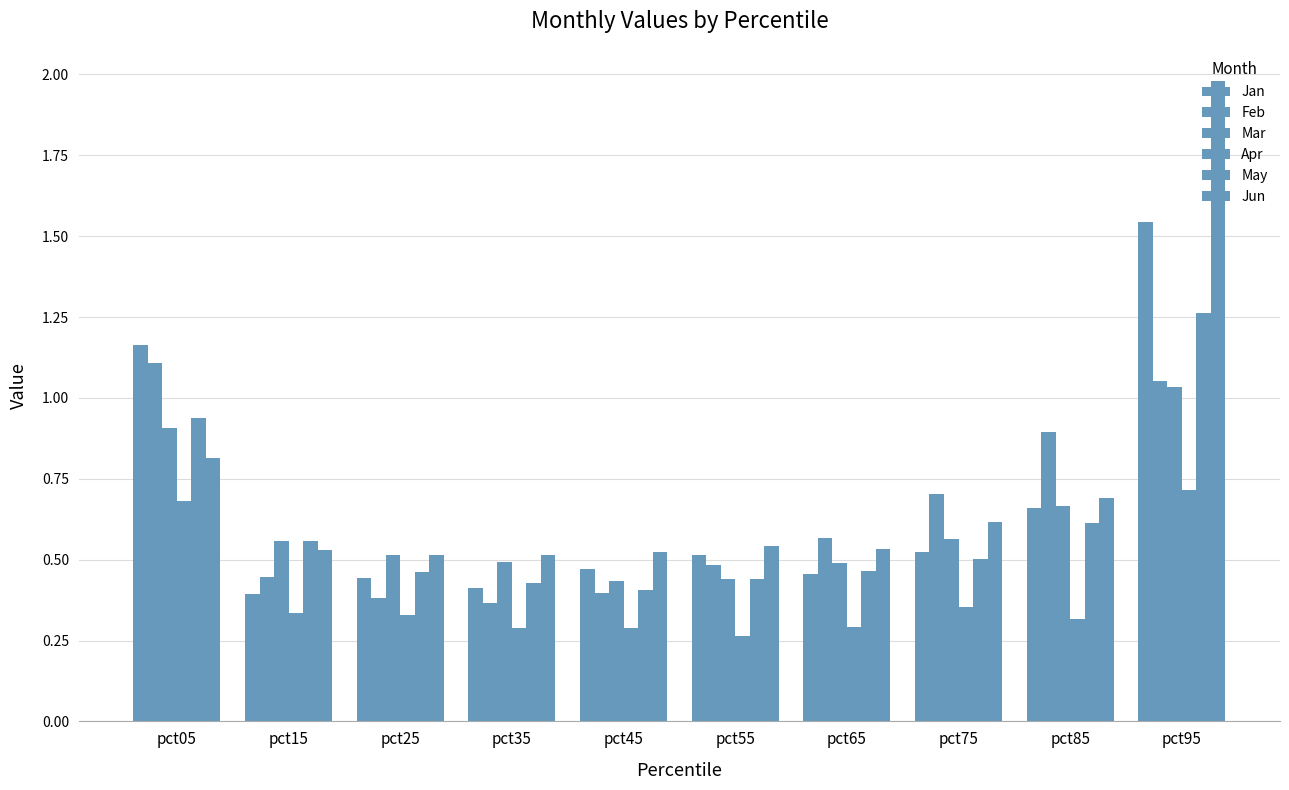

At pct85, list the series in order from largest to smallest.

Feb, Jun, Mar, Jan, May, Apr